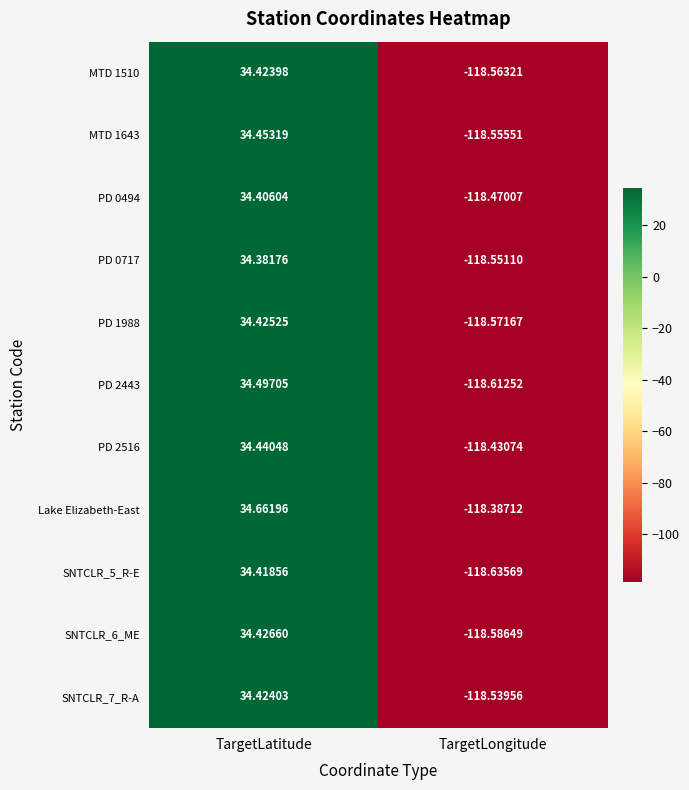

At which label does PD 1988 first exceed 34?

TargetLatitude